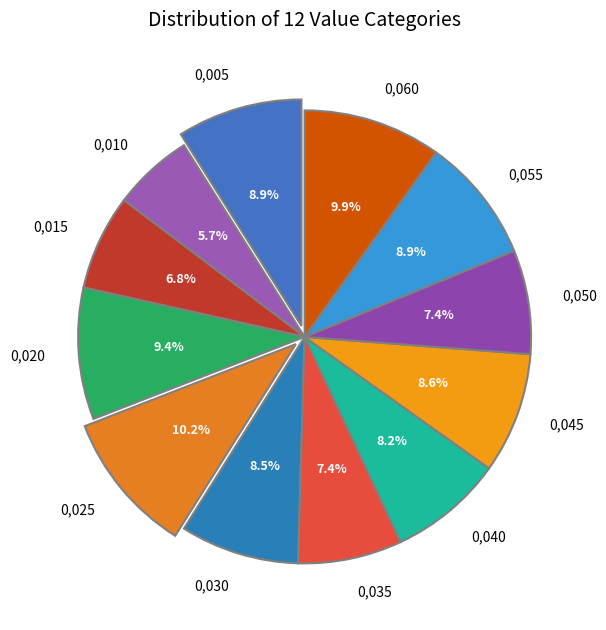

What percentage do 0,060 and 0,020 together represent?

19.3%